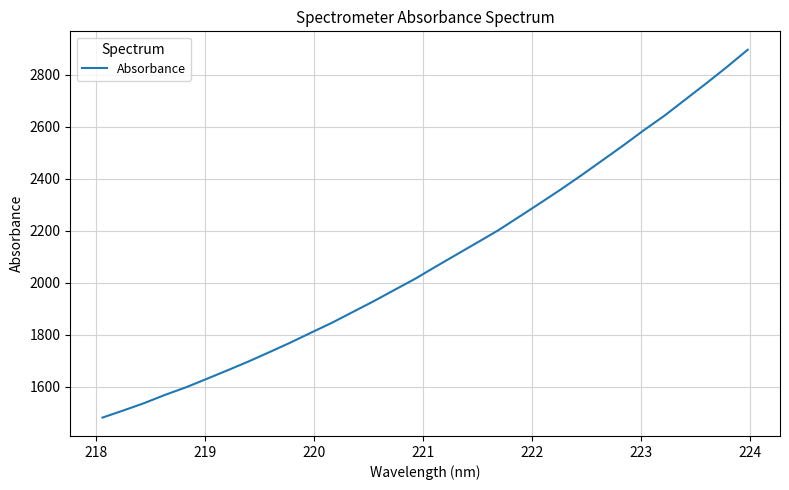

What is the smallest value displayed?

1481.8